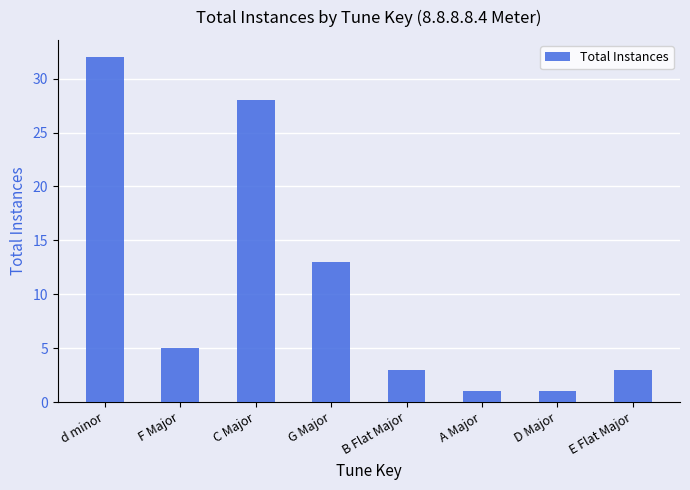

What is the average value?

11